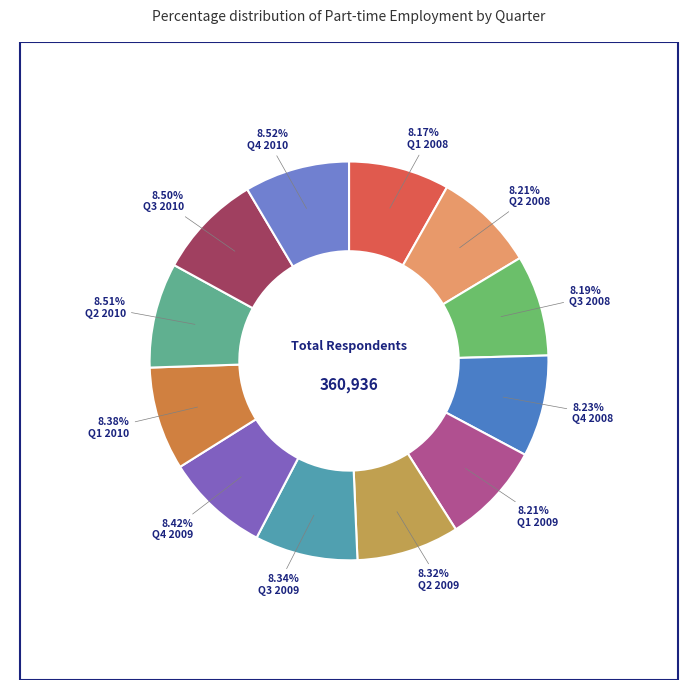

True or false: Q4 2010 accounts for 1% of the total.

False